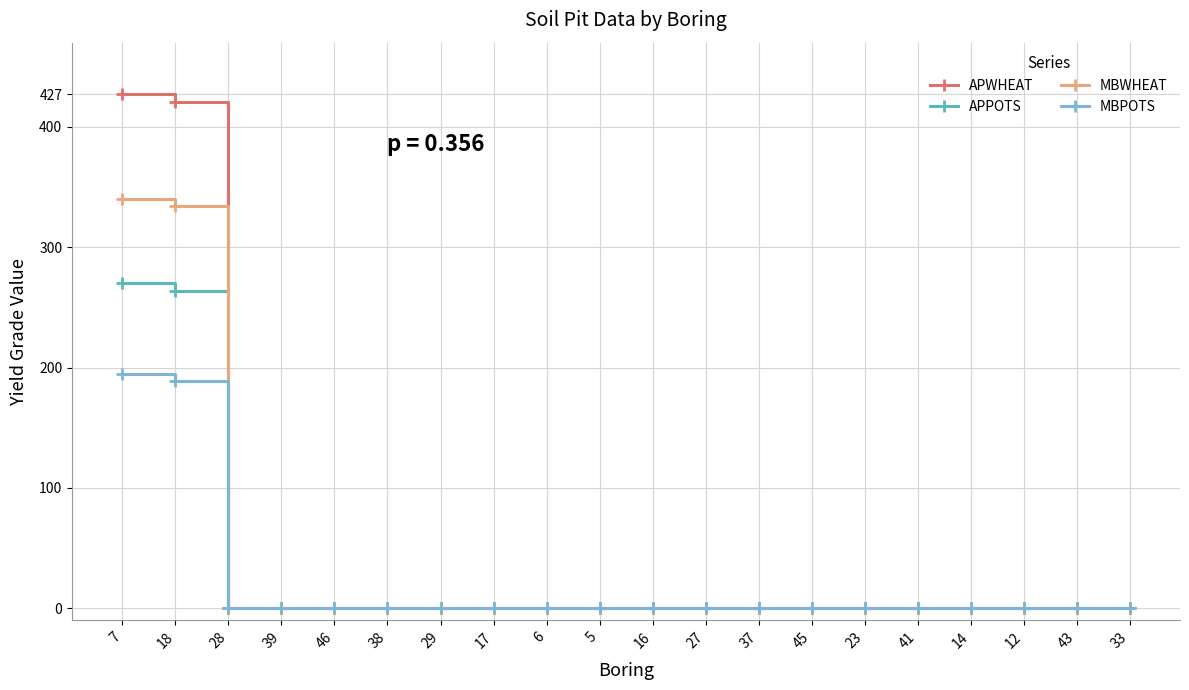

Which series has the widest spread of values?

APWHEAT